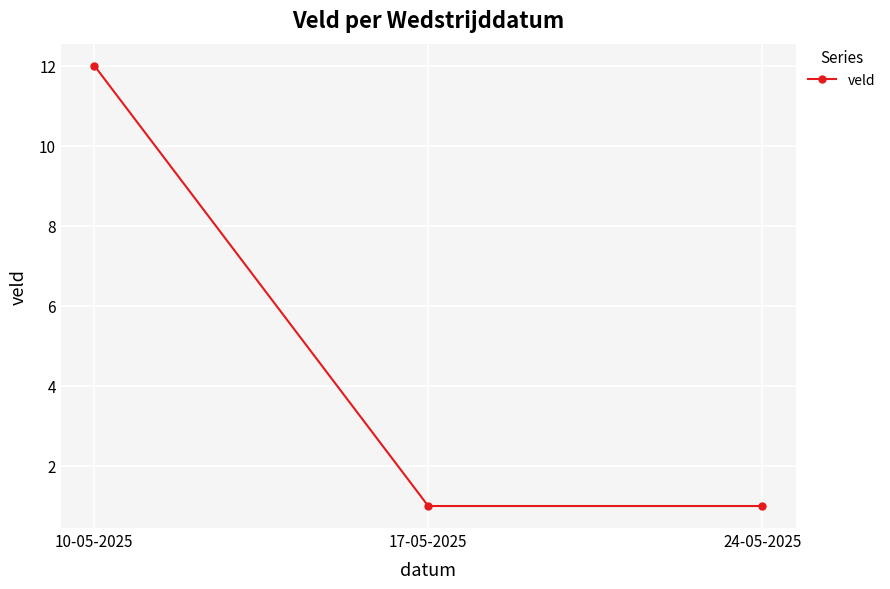

What is the label of the 2nd point from the left?

17-05-2025